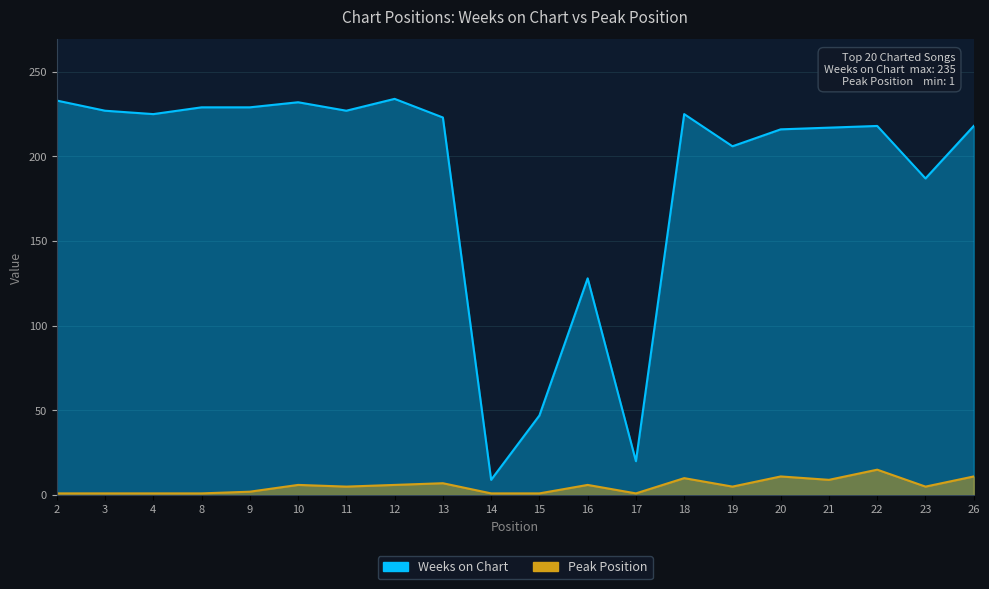

The Peak Position series shows 2 at 15. True or false?

False